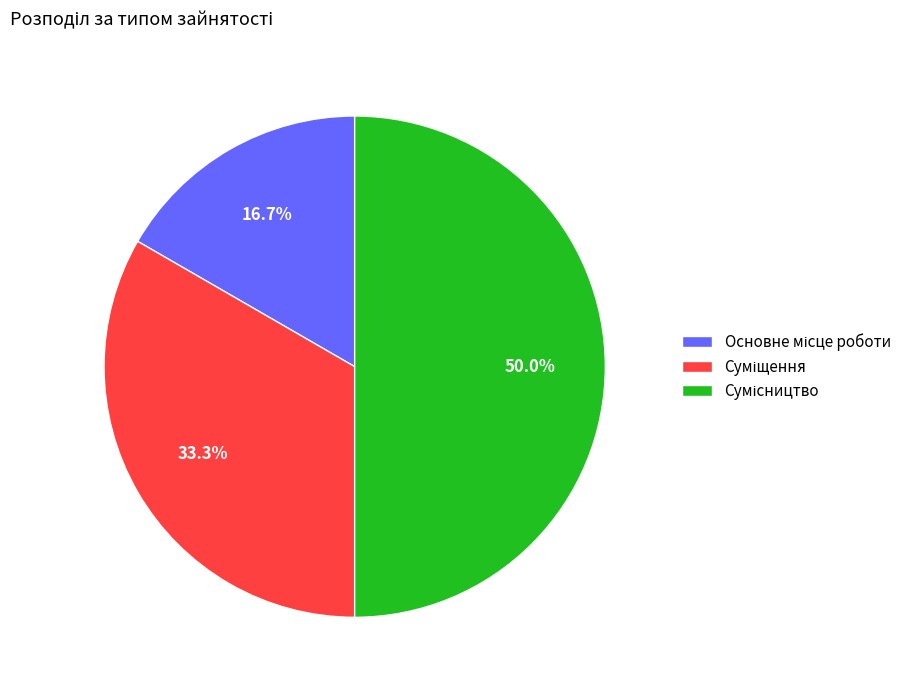

To the nearest percent, what is the average slice percentage?

33%